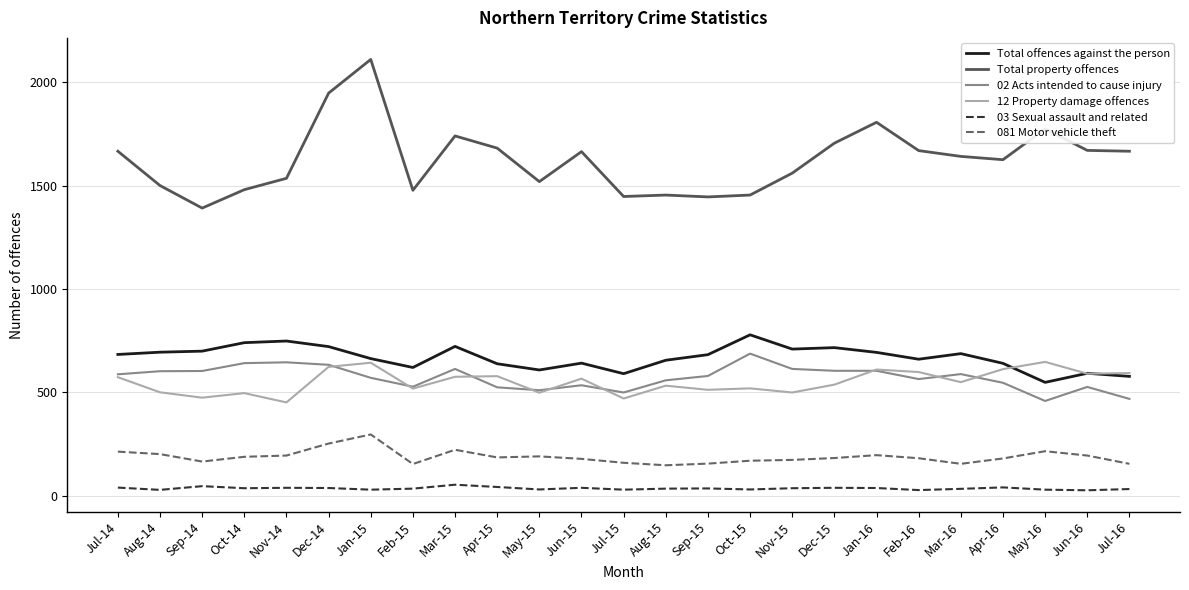

True or false: 081 Motor vehicle theft and Total property offences intersect in this chart.

False